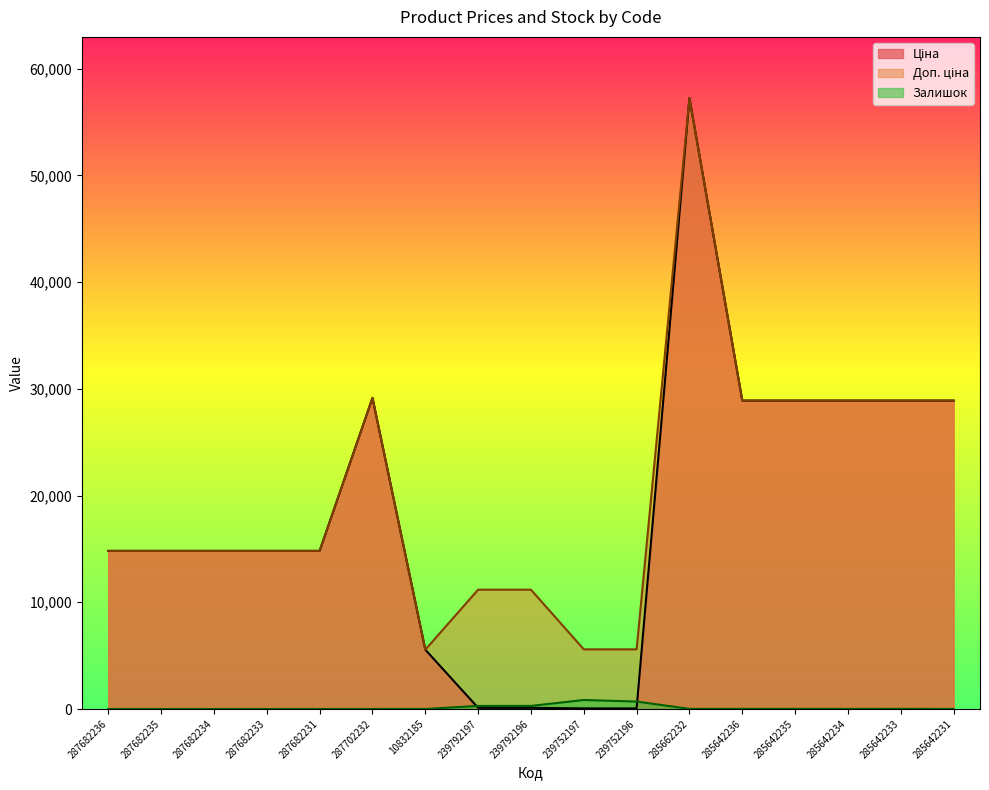

What is the label of the 13th point from the left?

285642236